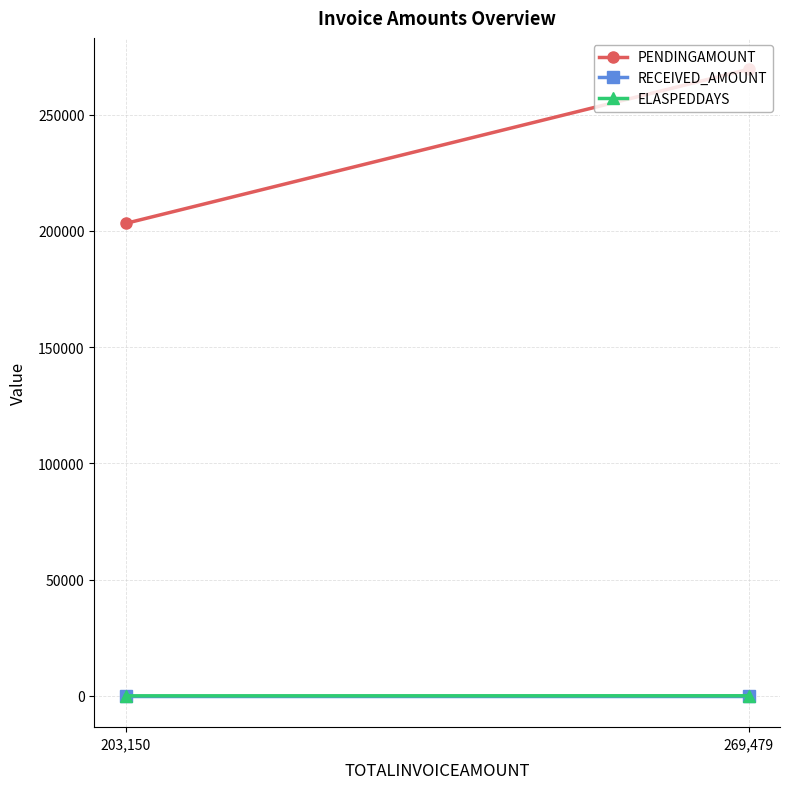

Is the value of ELASPEDDAYS at 269,479 greater than the value of RECEIVED_AMOUNT at 269,479?

Yes